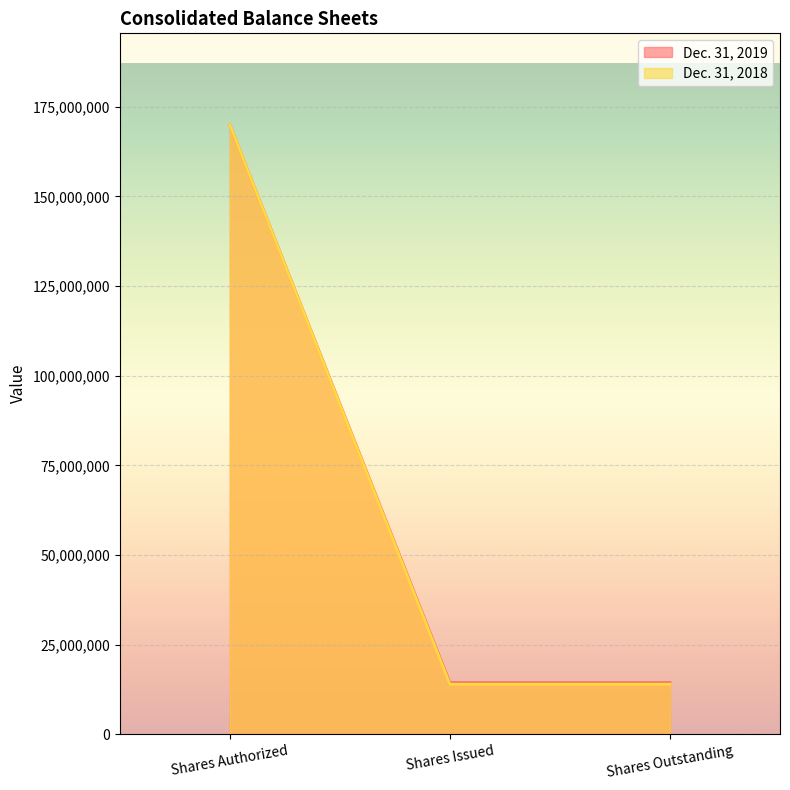

What is the spread (max minus min) of values at Shares Outstanding?

433564